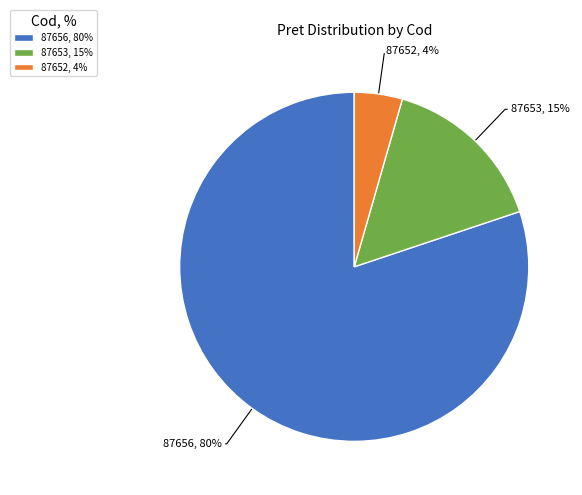

Does any single category account for the majority?

Yes